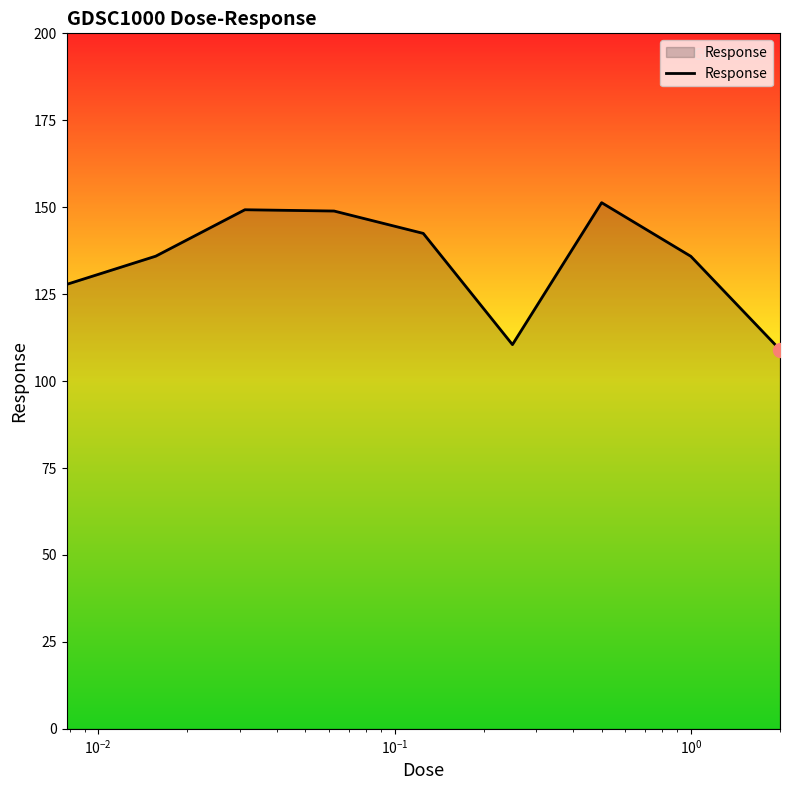

What is the difference between the maximum and minimum values?

42.3